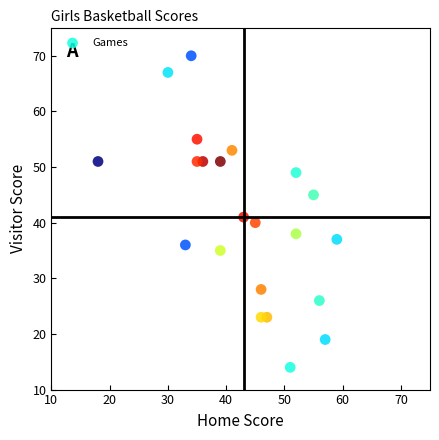

What Y value in the scatter plot is closest to 42?

41